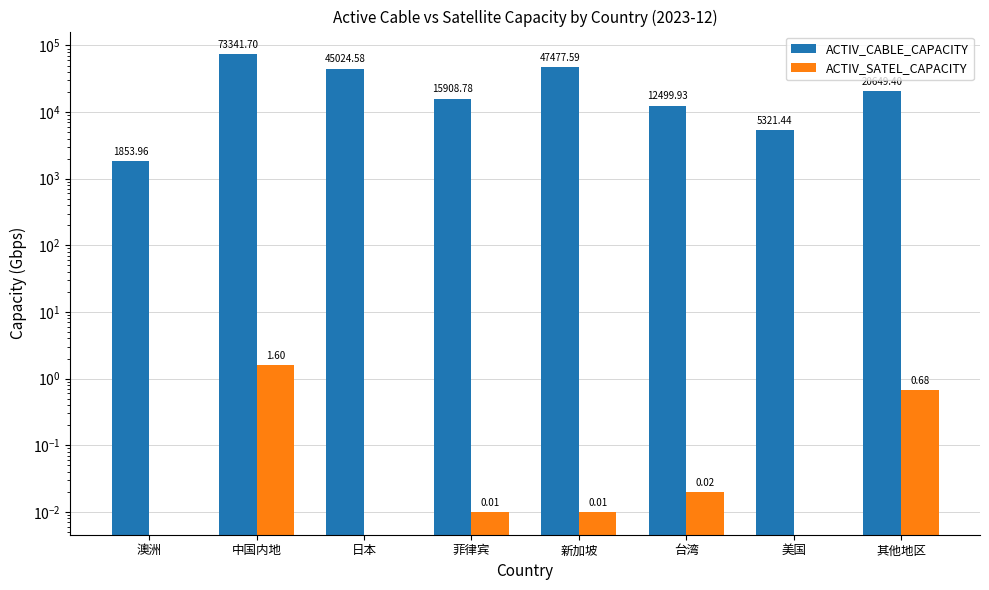

The ACTIV_SATEL_CAPACITY series shows 0.5 at 澳洲. True or false?

False